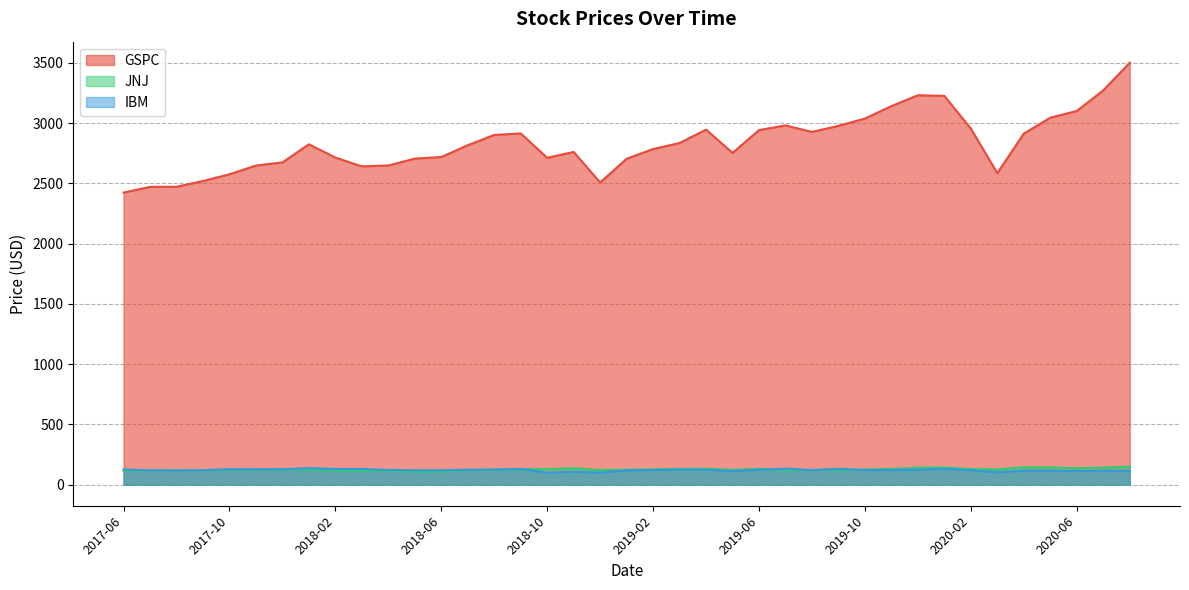

How many lines are shown in the chart?

3